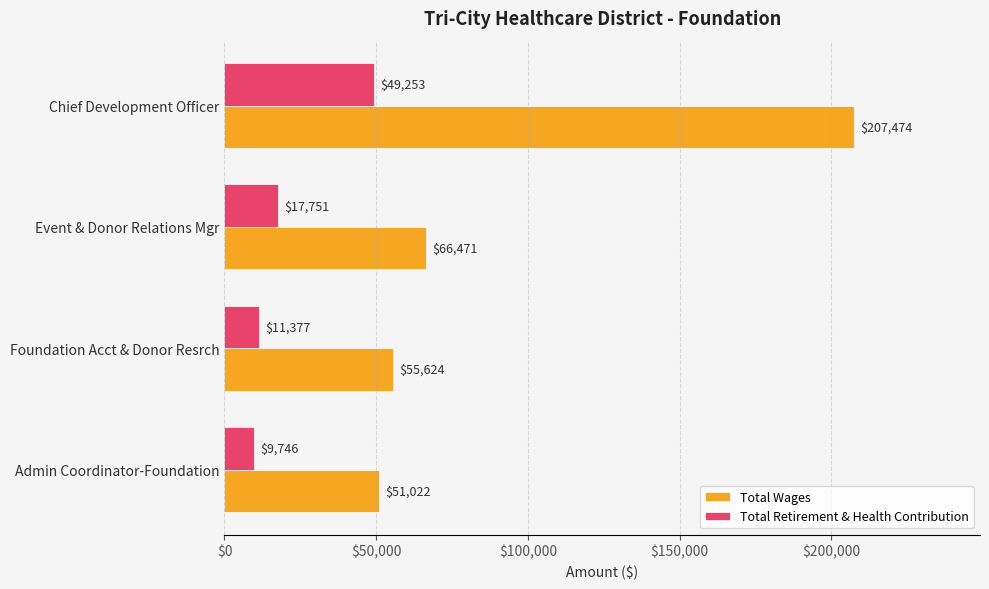

Is it true that Total Retirement & Health Contribution equals 11377 at Foundation Acct & Donor Resrch?

True